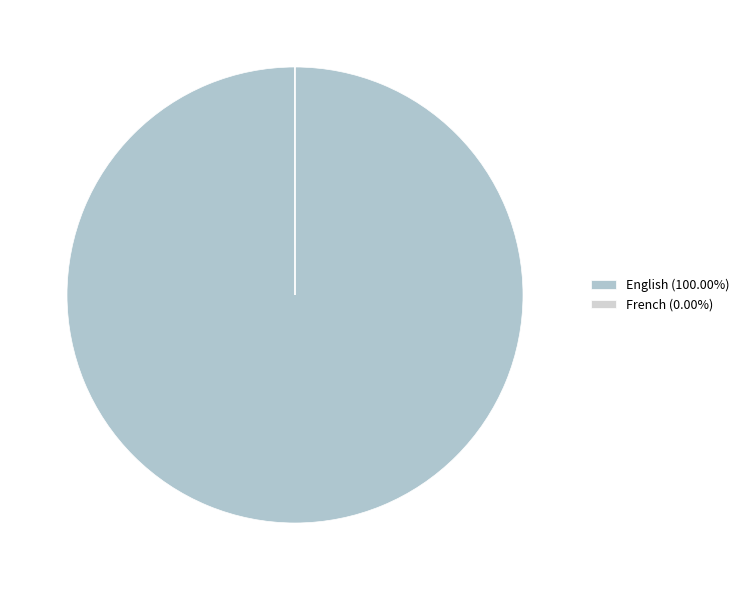

Rank the categories by value from lowest to highest.

French, English